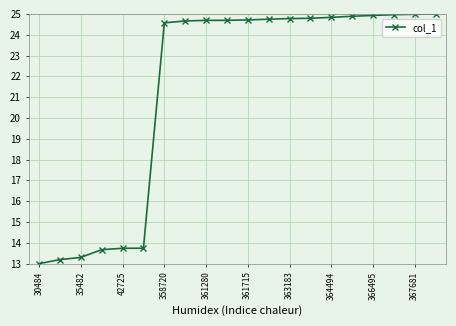

What is the value of the 19th point from the left?

25.0